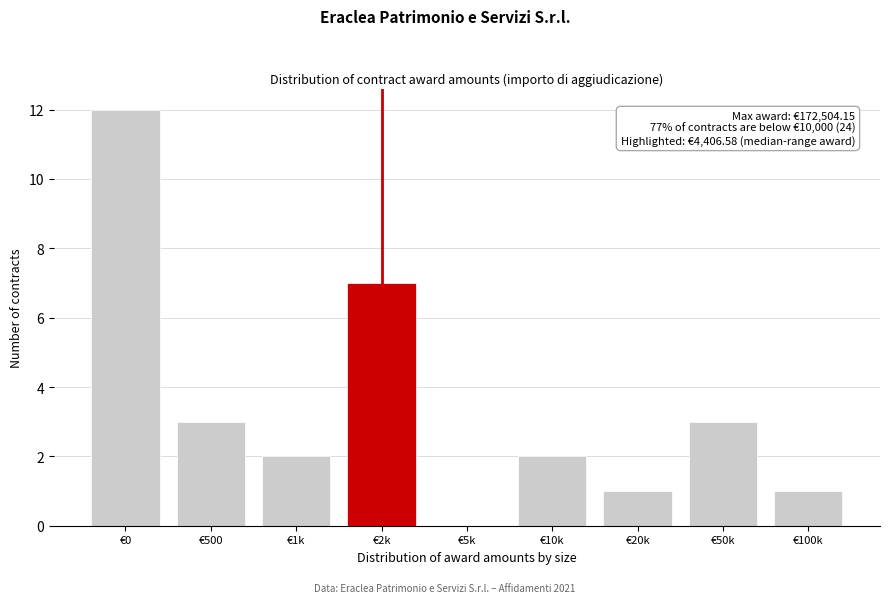

Reading right to left, what are all the values shown in this chart?

€100k=1	€50k=3	€20k=1	€10k=2	€5k=0	€2k=7	€1k=2	€500=3	€0=12